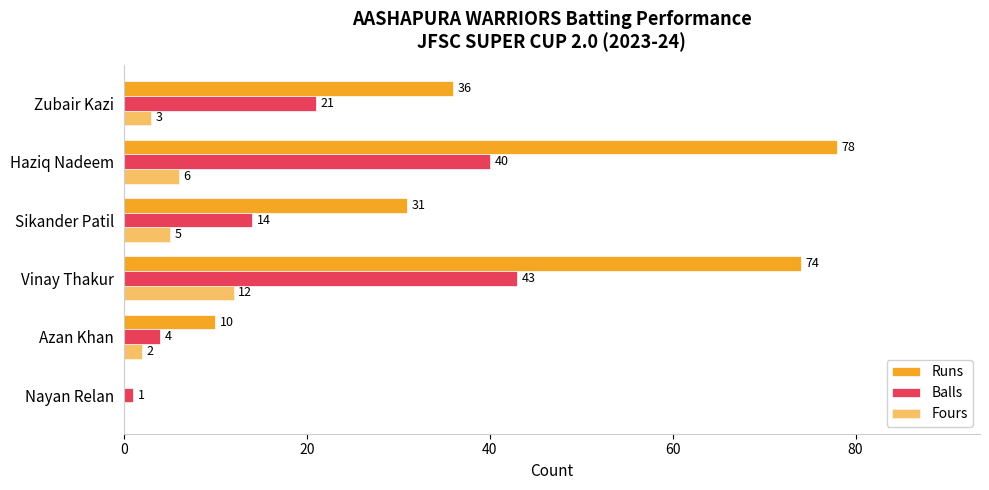

How many series are shown in this chart?

3